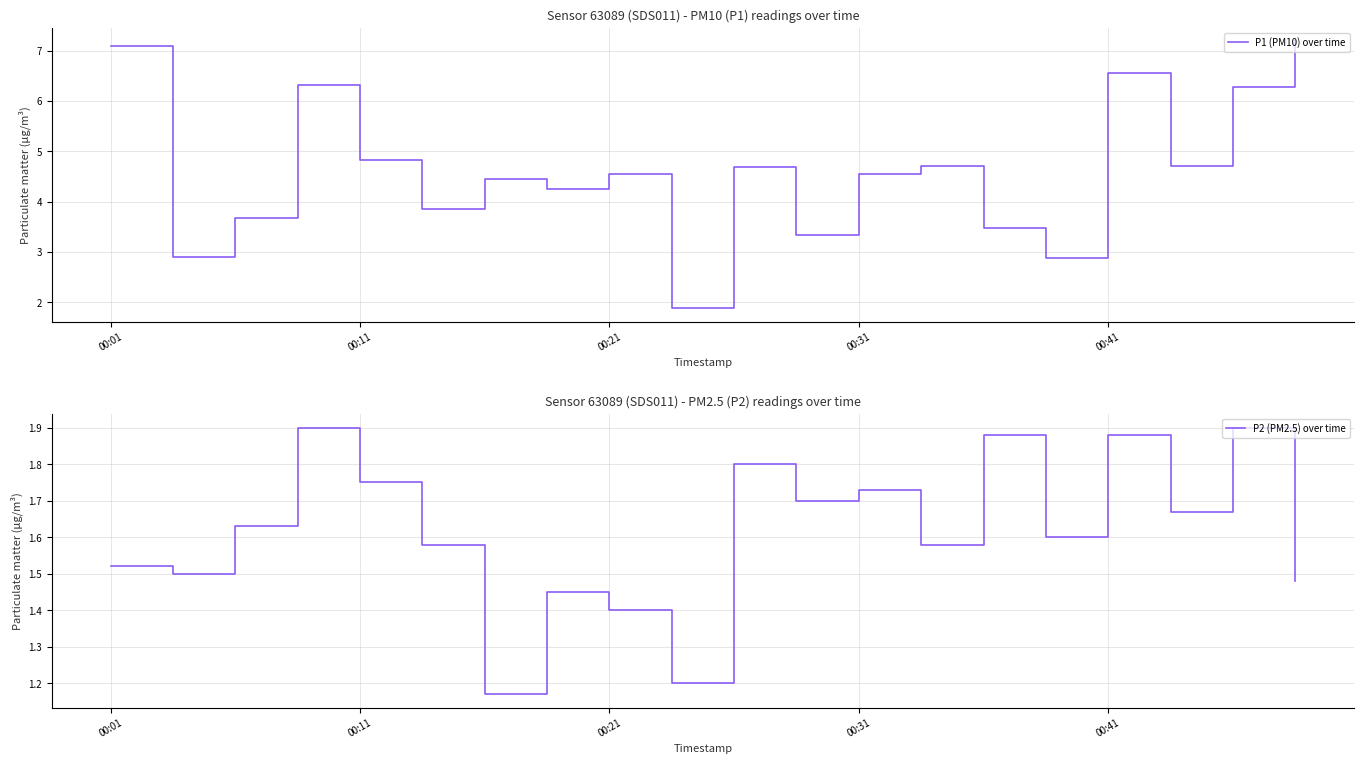

The value of P2 (PM2.5) over time at 00:41 is 2.9. True or false?

False